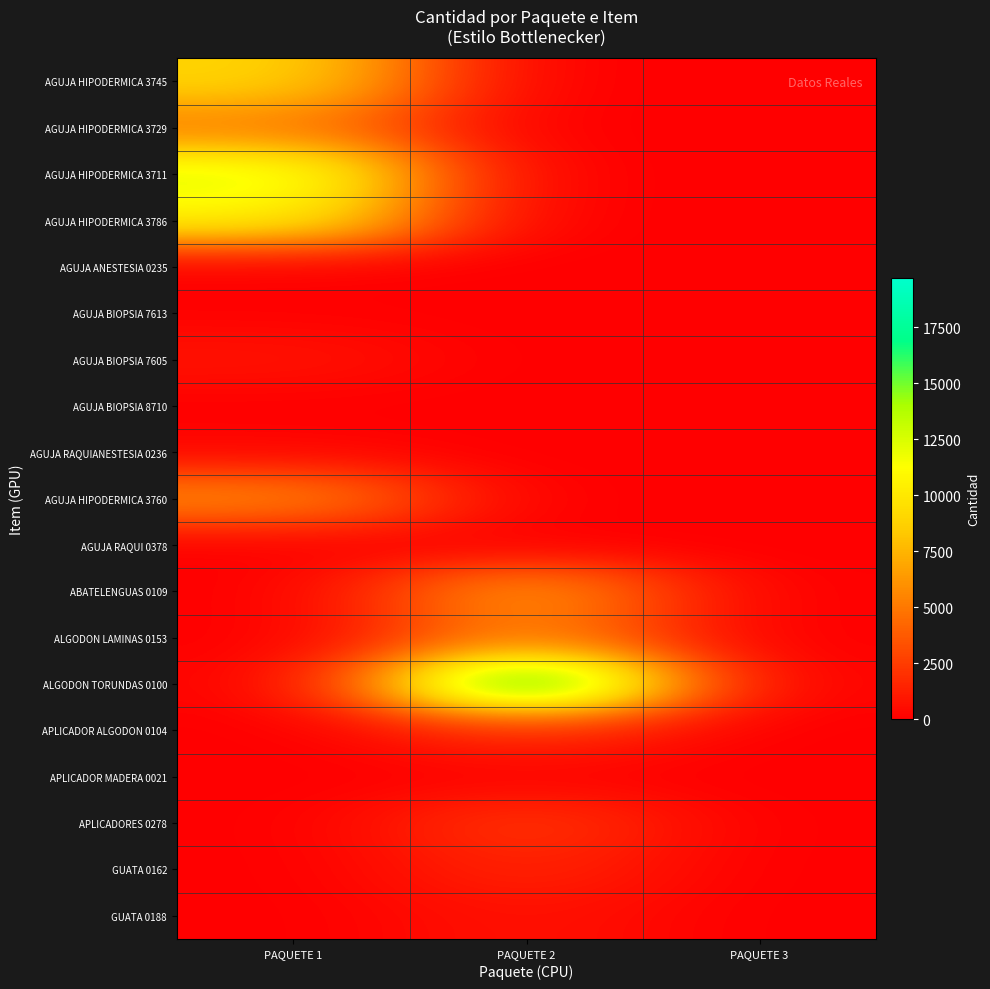

Reading right to left, extract all data points from this chart.

AGUJA HIPODERMICA 3745: PAQUETE 3=0	PAQUETE 2=0	PAQUETE 1=9083
AGUJA HIPODERMICA 3729: PAQUETE 3=0	PAQUETE 2=0	PAQUETE 1=5222
AGUJA HIPODERMICA 3711: PAQUETE 3=0	PAQUETE 2=0	PAQUETE 1=12503
AGUJA HIPODERMICA 3786: PAQUETE 3=0	PAQUETE 2=0	PAQUETE 1=10681
AGUJA ANESTESIA 0235: PAQUETE 3=0	PAQUETE 2=0	PAQUETE 1=1
AGUJA BIOPSIA 7613: PAQUETE 3=0	PAQUETE 2=0	PAQUETE 1=102
AGUJA BIOPSIA 7605: PAQUETE 3=0	PAQUETE 2=0	PAQUETE 1=837
AGUJA BIOPSIA 8710: PAQUETE 3=0	PAQUETE 2=0	PAQUETE 1=19
AGUJA RAQUIANESTESIA 0236: PAQUETE 3=0	PAQUETE 2=0	PAQUETE 1=282
AGUJA HIPODERMICA 3760: PAQUETE 3=0	PAQUETE 2=0	PAQUETE 1=5827
AGUJA RAQUI 0378: PAQUETE 3=0	PAQUETE 2=0	PAQUETE 1=43
ABATELENGUAS 0109: PAQUETE 3=0	PAQUETE 2=6698	PAQUETE 1=0
ALGODON LAMINAS 0153: PAQUETE 3=0	PAQUETE 2=5552	PAQUETE 1=0
ALGODON TORUNDAS 0100: PAQUETE 3=0	PAQUETE 2=19696	PAQUETE 1=0
APLICADOR ALGODON 0104: PAQUETE 3=0	PAQUETE 2=1957	PAQUETE 1=0
APLICADOR MADERA 0021: PAQUETE 3=0	PAQUETE 2=115	PAQUETE 1=0
APLICADORES 0278: PAQUETE 3=0	PAQUETE 2=2385	PAQUETE 1=0
GUATA 0162: PAQUETE 3=0	PAQUETE 2=1576	PAQUETE 1=0
GUATA 0188: PAQUETE 3=0	PAQUETE 2=791	PAQUETE 1=0